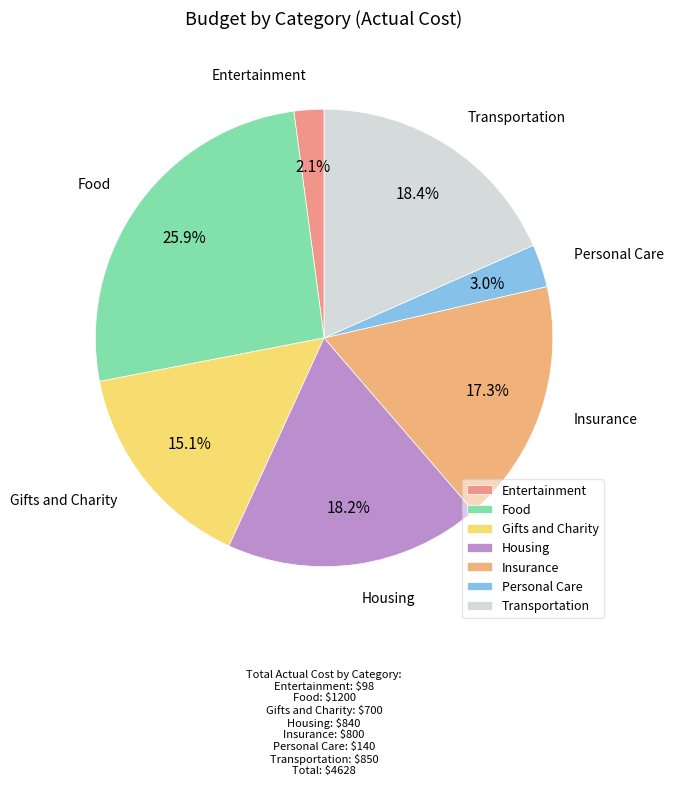

Approximately how many times larger is the value at Transportation compared to Food?

0.7